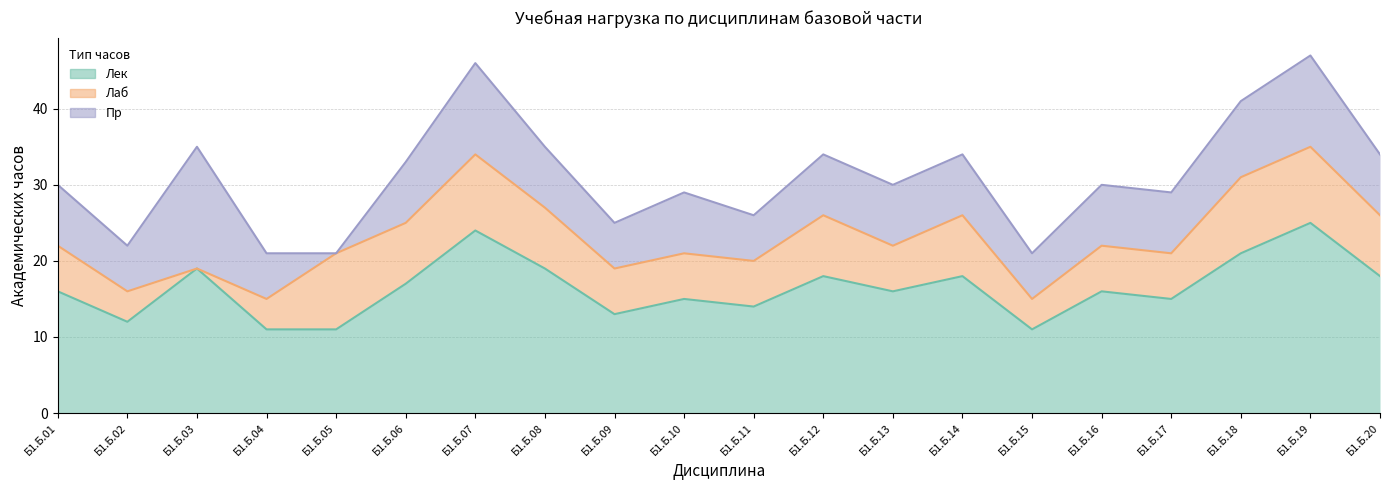

Reading left to right, transcribe all the data shown in this chart.

Лек: Б1.Б.01=16	Б1.Б.02=12	Б1.Б.03=19	Б1.Б.04=11	Б1.Б.05=11	Б1.Б.06=17	Б1.Б.07=24	Б1.Б.08=19	Б1.Б.09=13	Б1.Б.10=15	Б1.Б.11=14	Б1.Б.12=18	Б1.Б.13=16	Б1.Б.14=18	Б1.Б.15=11	Б1.Б.16=16	Б1.Б.17=15	Б1.Б.18=21	Б1.Б.19=25	Б1.Б.20=18
Лаб: Б1.Б.01=6	Б1.Б.02=4	Б1.Б.03=0	Б1.Б.04=4	Б1.Б.05=10	Б1.Б.06=8	Б1.Б.07=10	Б1.Б.08=8	Б1.Б.09=6	Б1.Б.10=6	Б1.Б.11=6	Б1.Б.12=8	Б1.Б.13=6	Б1.Б.14=8	Б1.Б.15=4	Б1.Б.16=6	Б1.Б.17=6	Б1.Б.18=10	Б1.Б.19=10	Б1.Б.20=8
Пр: Б1.Б.01=8	Б1.Б.02=6	Б1.Б.03=16	Б1.Б.04=6	Б1.Б.05=0	Б1.Б.06=8	Б1.Б.07=12	Б1.Б.08=8	Б1.Б.09=6	Б1.Б.10=8	Б1.Б.11=6	Б1.Б.12=8	Б1.Б.13=8	Б1.Б.14=8	Б1.Б.15=6	Б1.Б.16=8	Б1.Б.17=8	Б1.Б.18=10	Б1.Б.19=12	Б1.Б.20=8